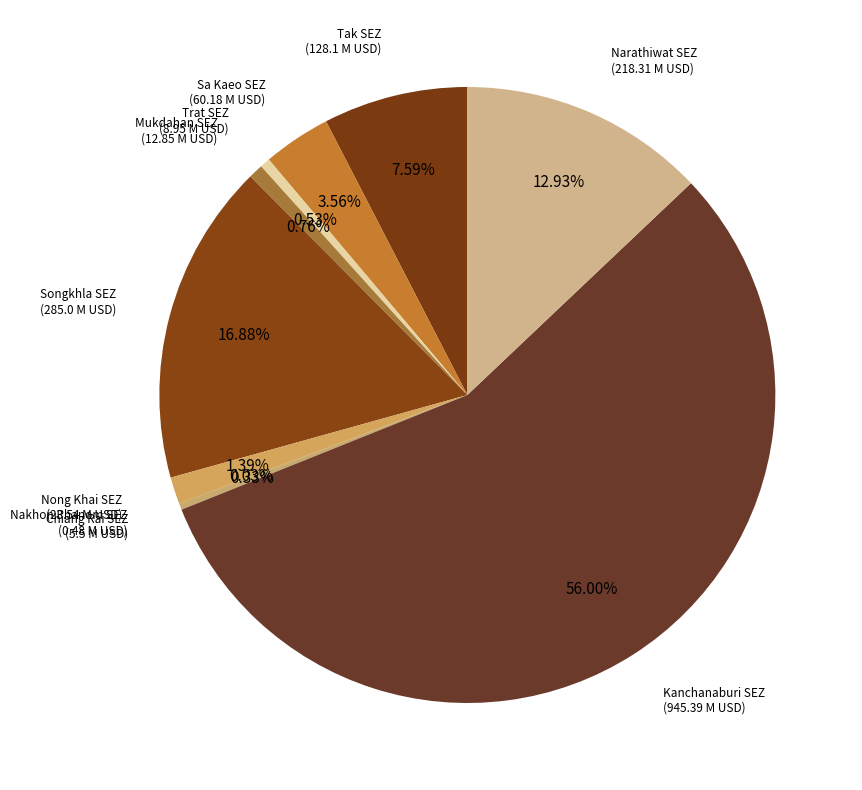

Does any single category account for the majority?

Yes